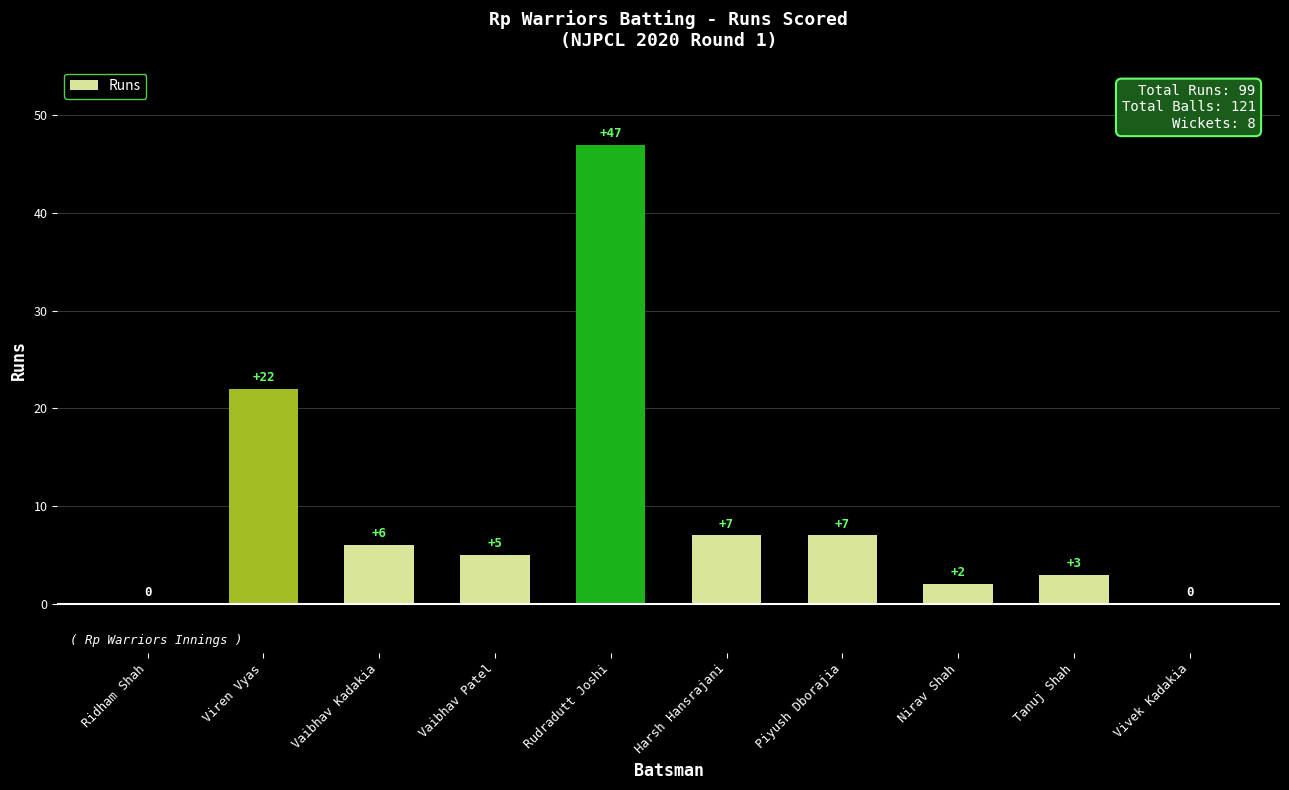

What is the ratio of the value at Viren Vyas to the value at Vaibhav Kadakia?

3.7